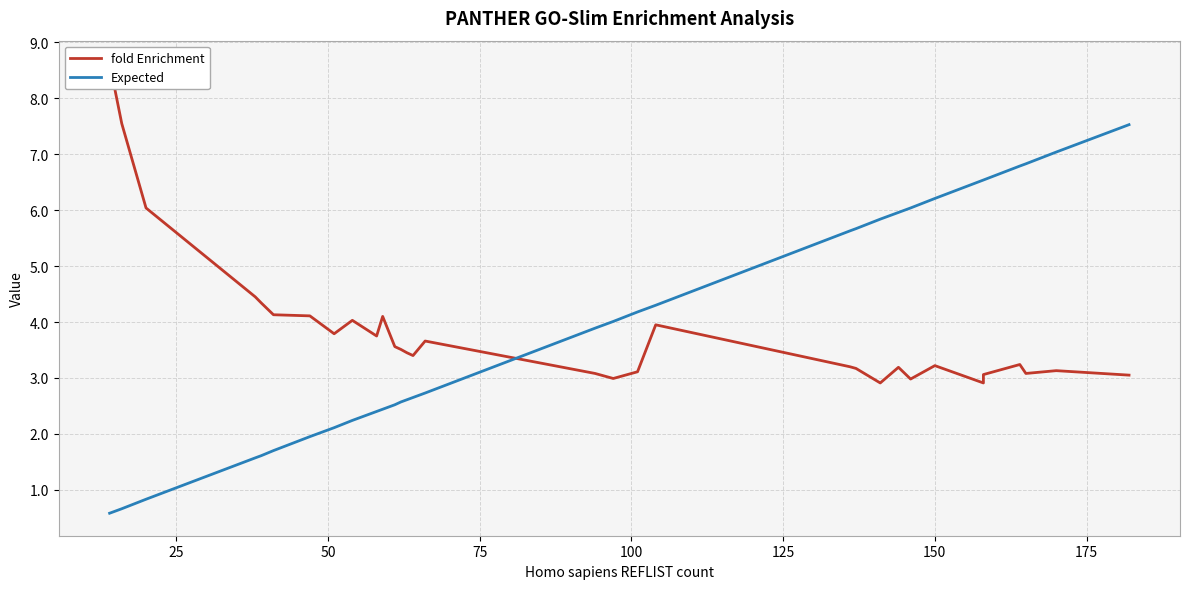

What is the lowest value of the fold Enrichment series?

2.9